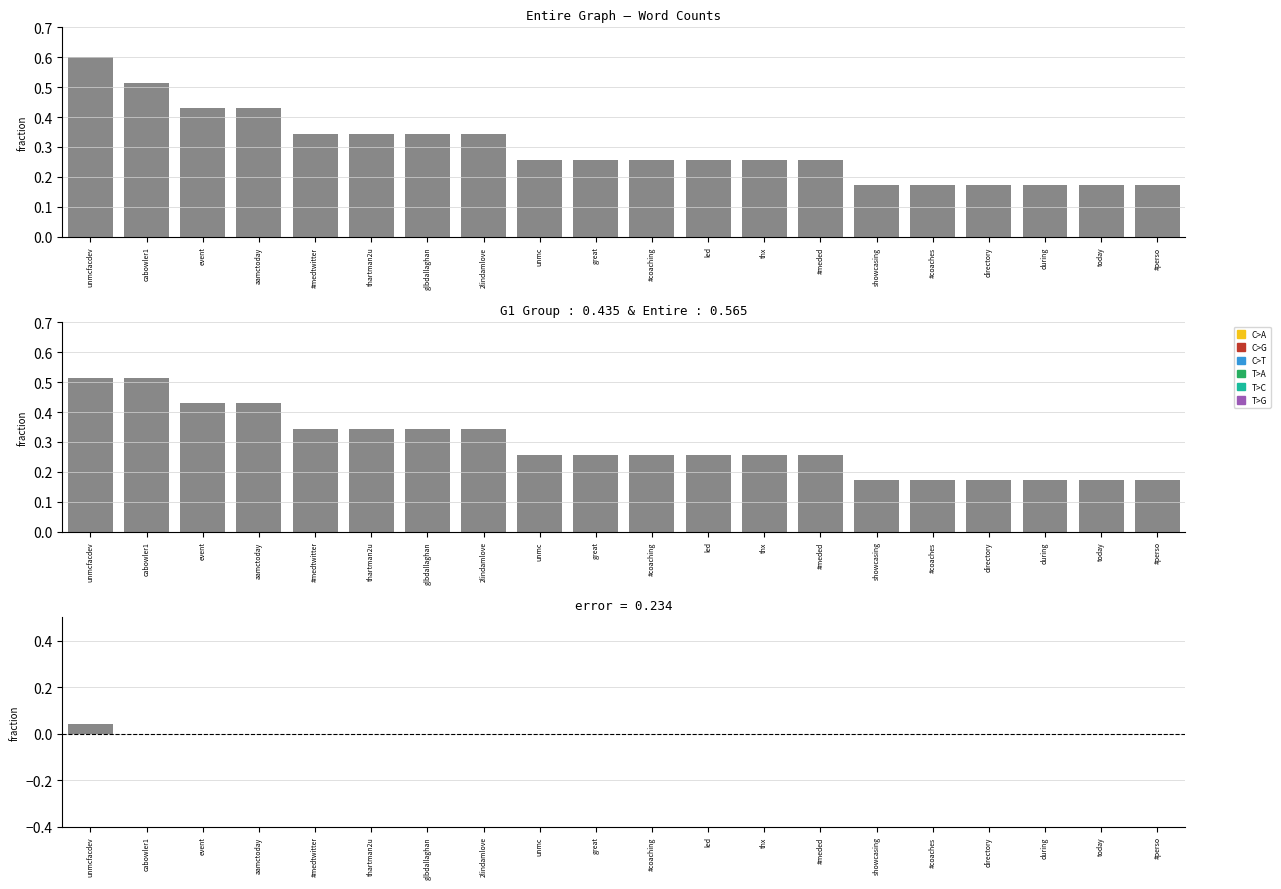

What is the sum of all Entire Graph values?

5.9